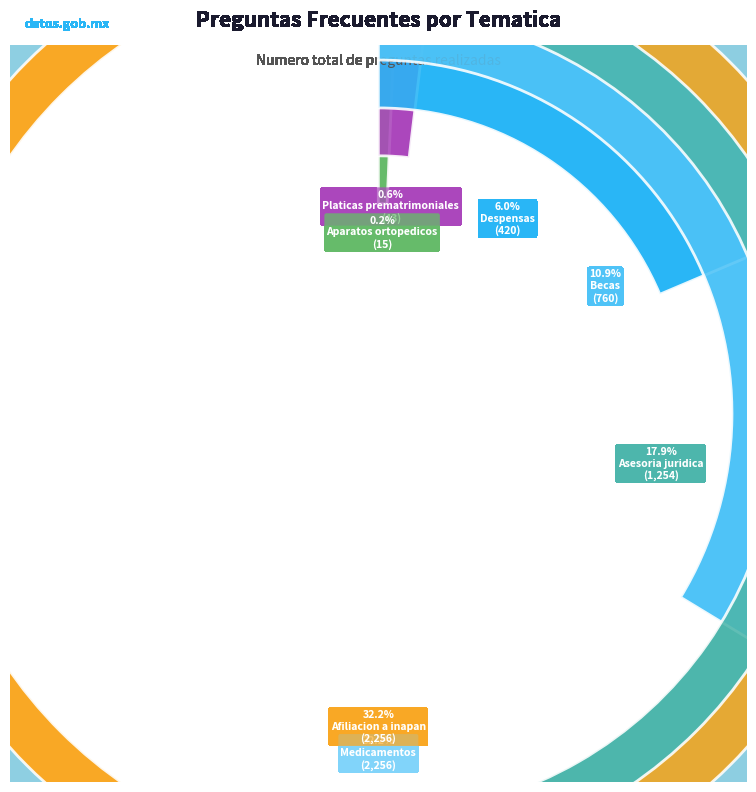

What percentage is NOT represented by Aparatos ortopedicos?

99.8%